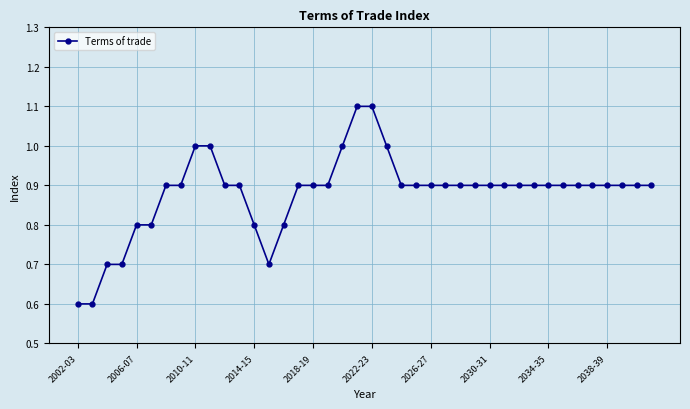

What is the value of the 36th point from the left?

0.9